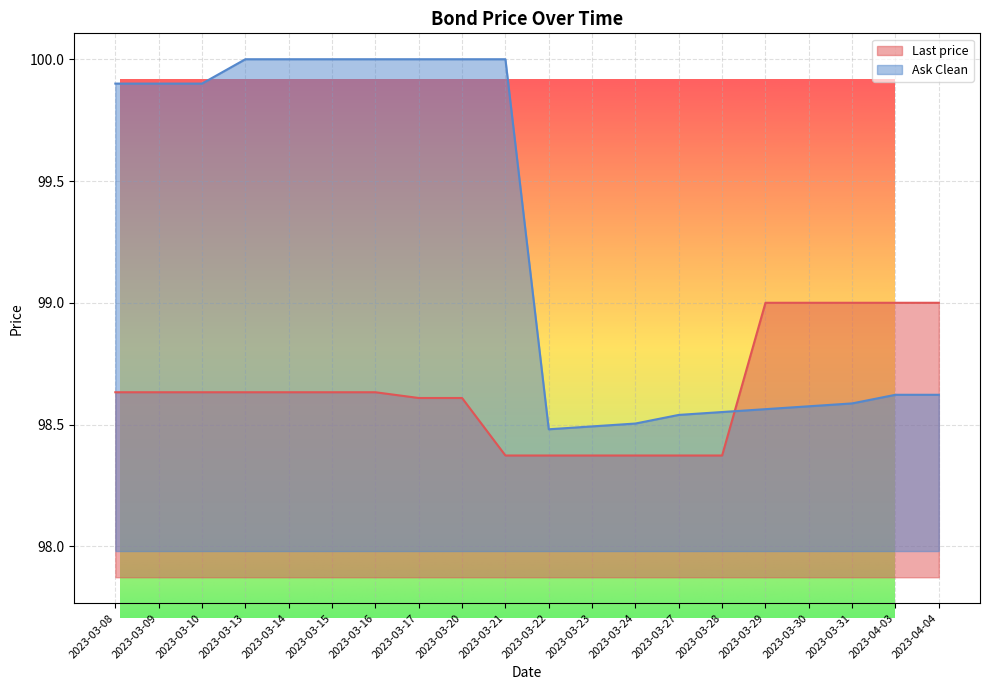

What is the label of the 5th point from the right?

2023-03-29